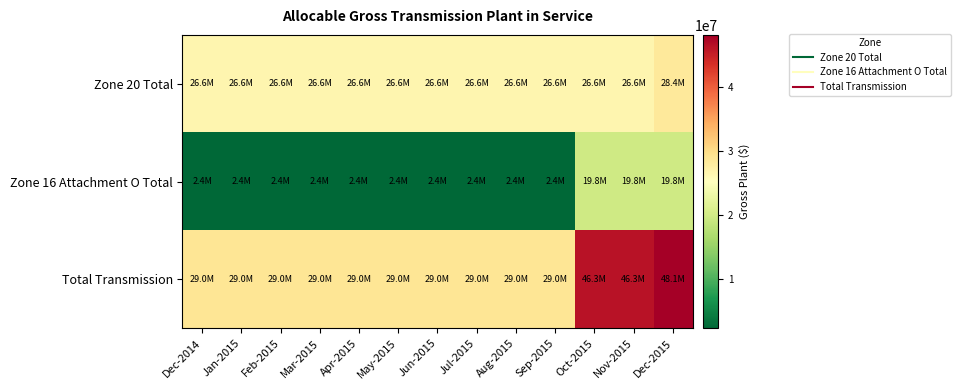

Count the number of categories in the chart.

13